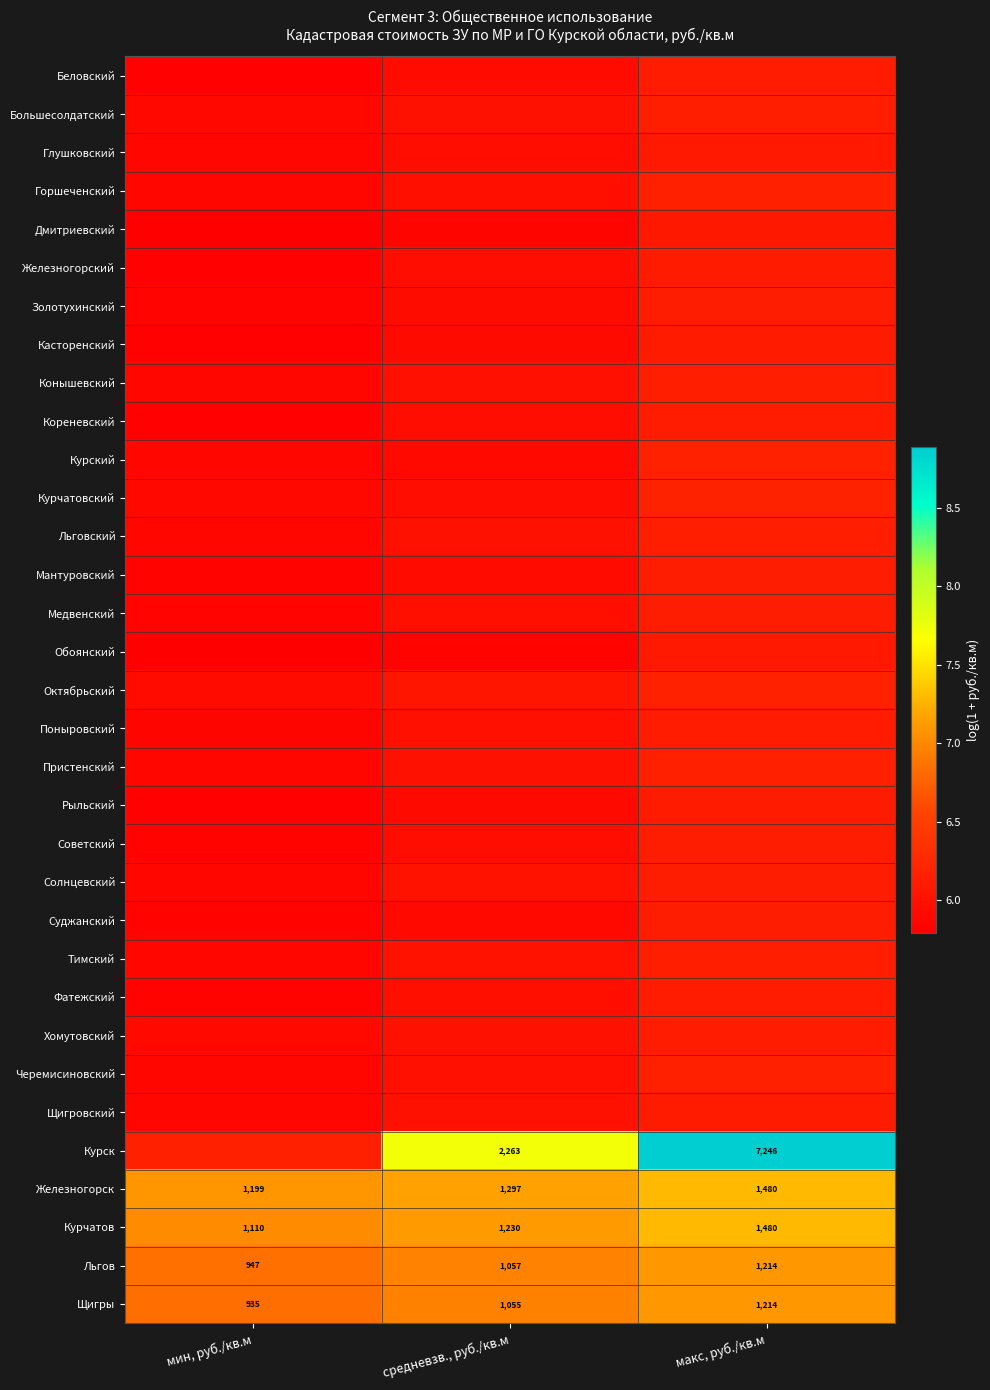

At how many categories does at least one series exceed 8?

1